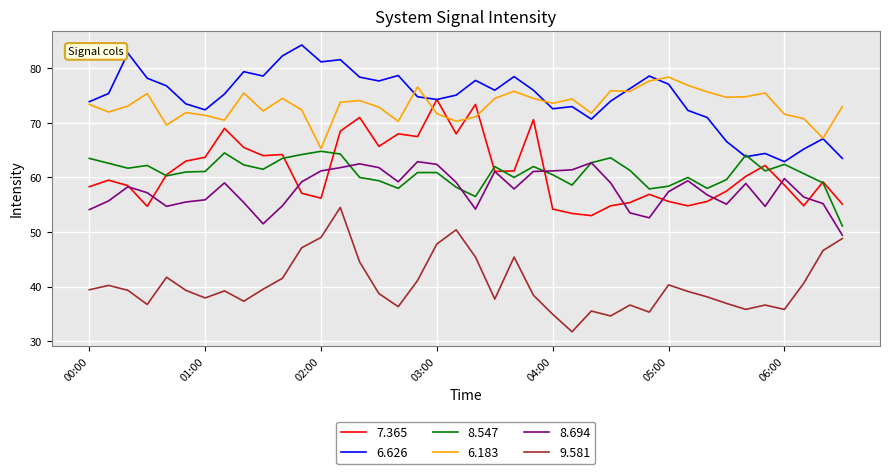

True or false: 6.183 and 9.581 cross at least once.

False